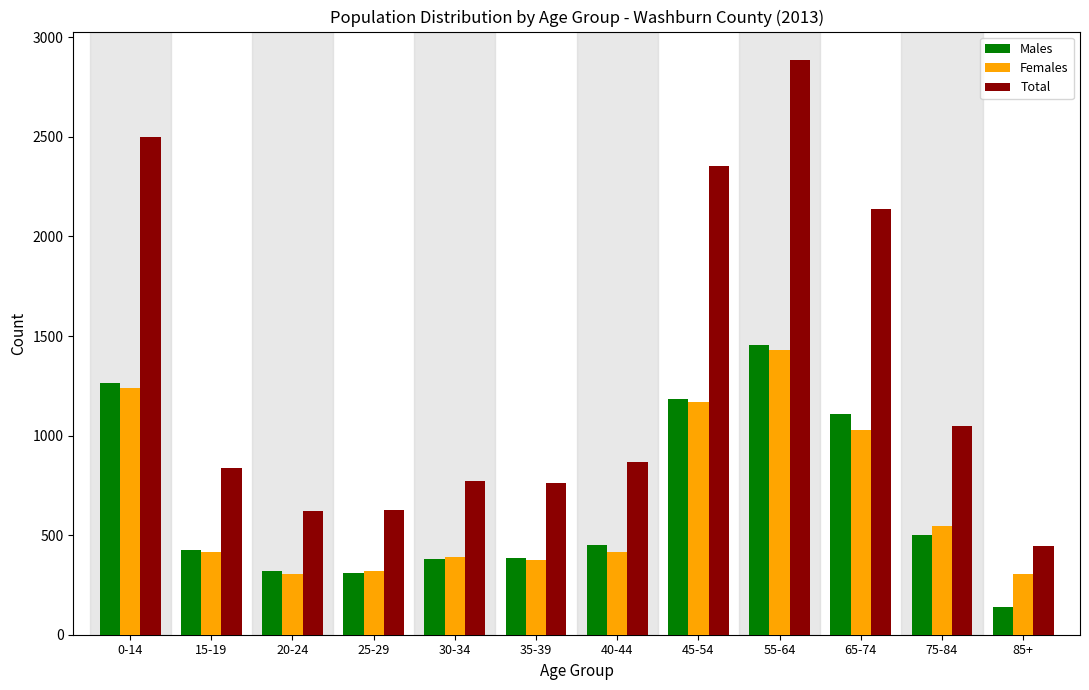

Which series has the widest spread of values?

Total